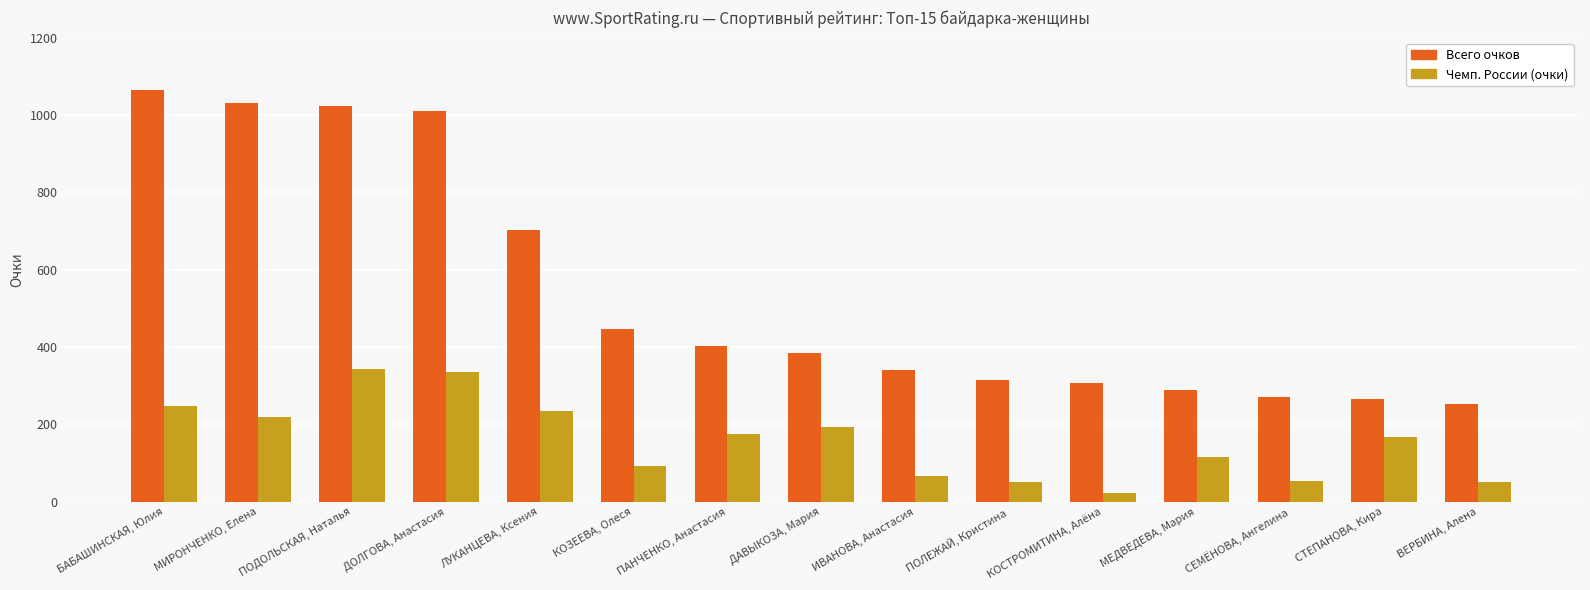

At which label does Всего очков first exceed 385?

БАБАШИНСКАЯ, Юлия